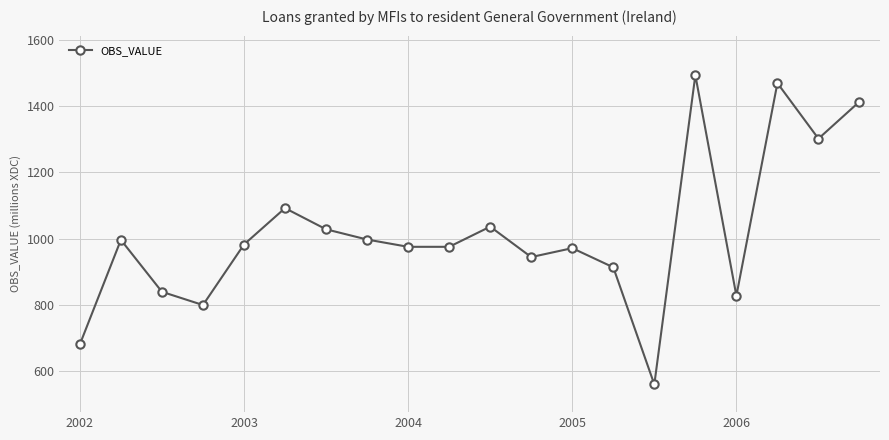

What is the value of the 20th point from the left?

1414